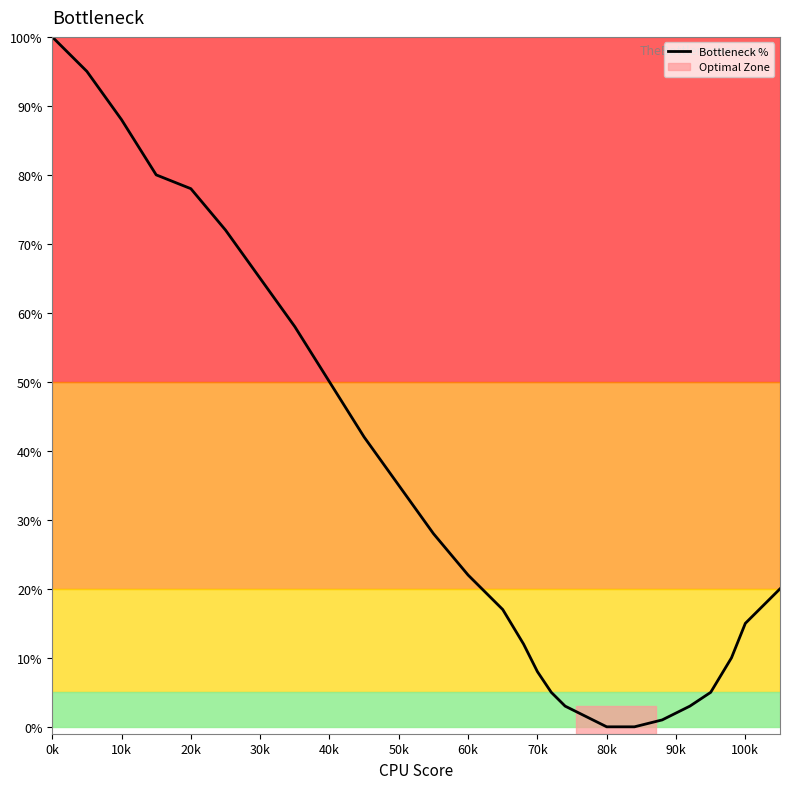

Does the chart have visible grid lines?

No